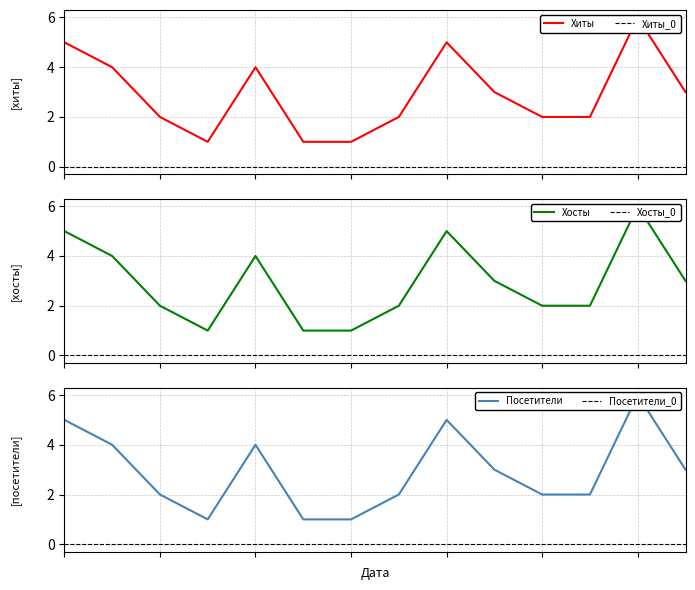

At which label does Посетители reach its peak?

2024-01